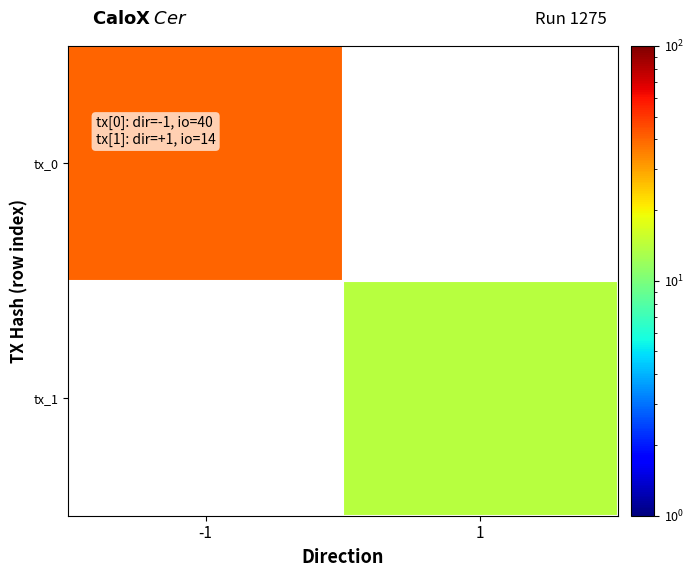

How many series are shown in this chart?

2